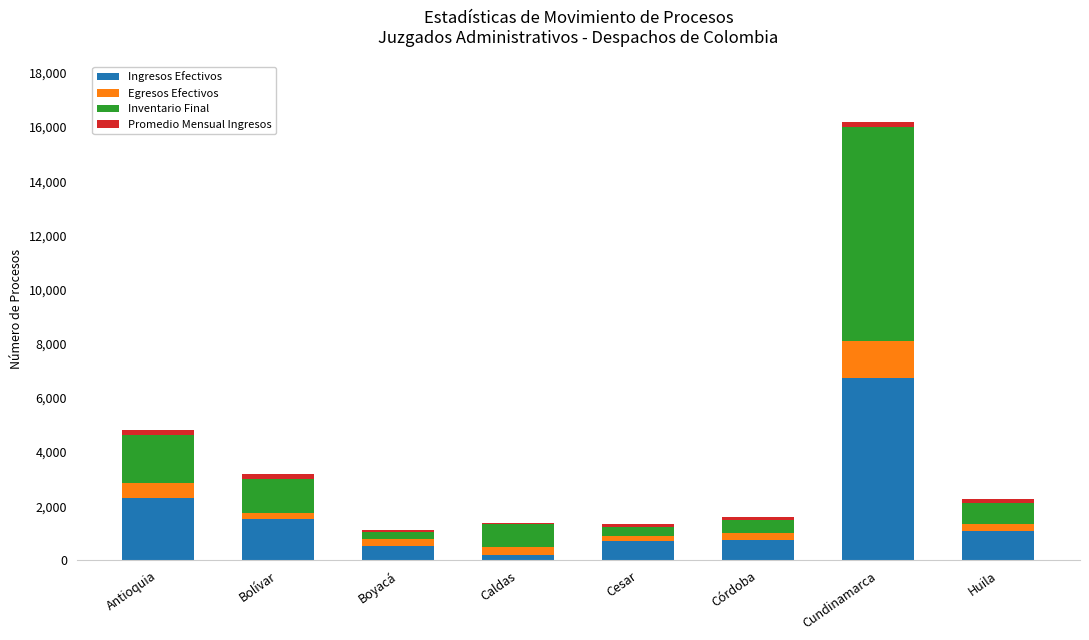

Is it true that Ingresos Efectivos equals 6740 at Cundinamarca?

True